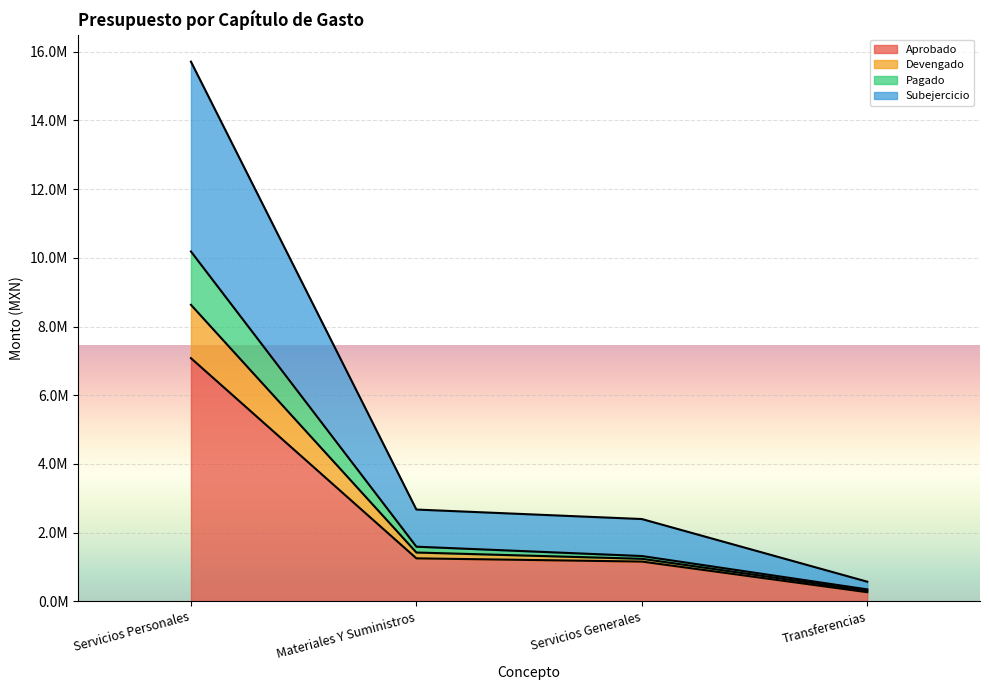

True or false: Aprobado and Subejercicio intersect in this chart.

False